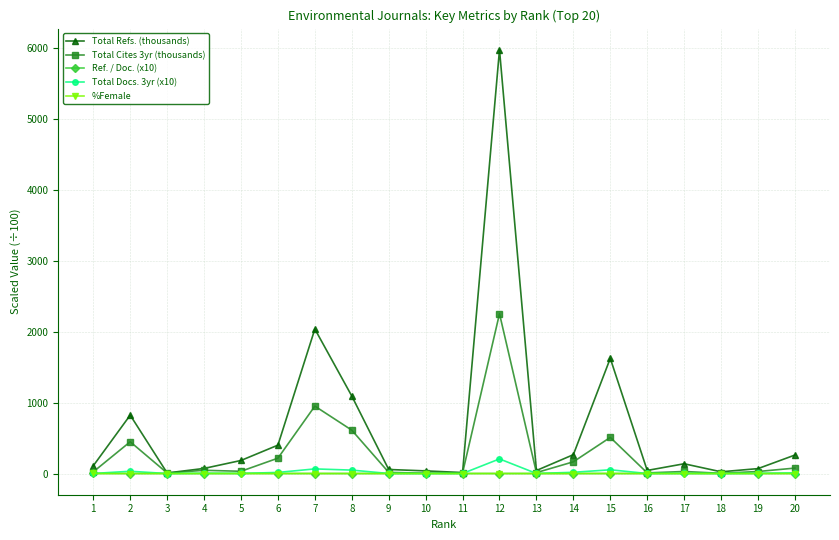

Is this an area chart (filled region under the line)?

No